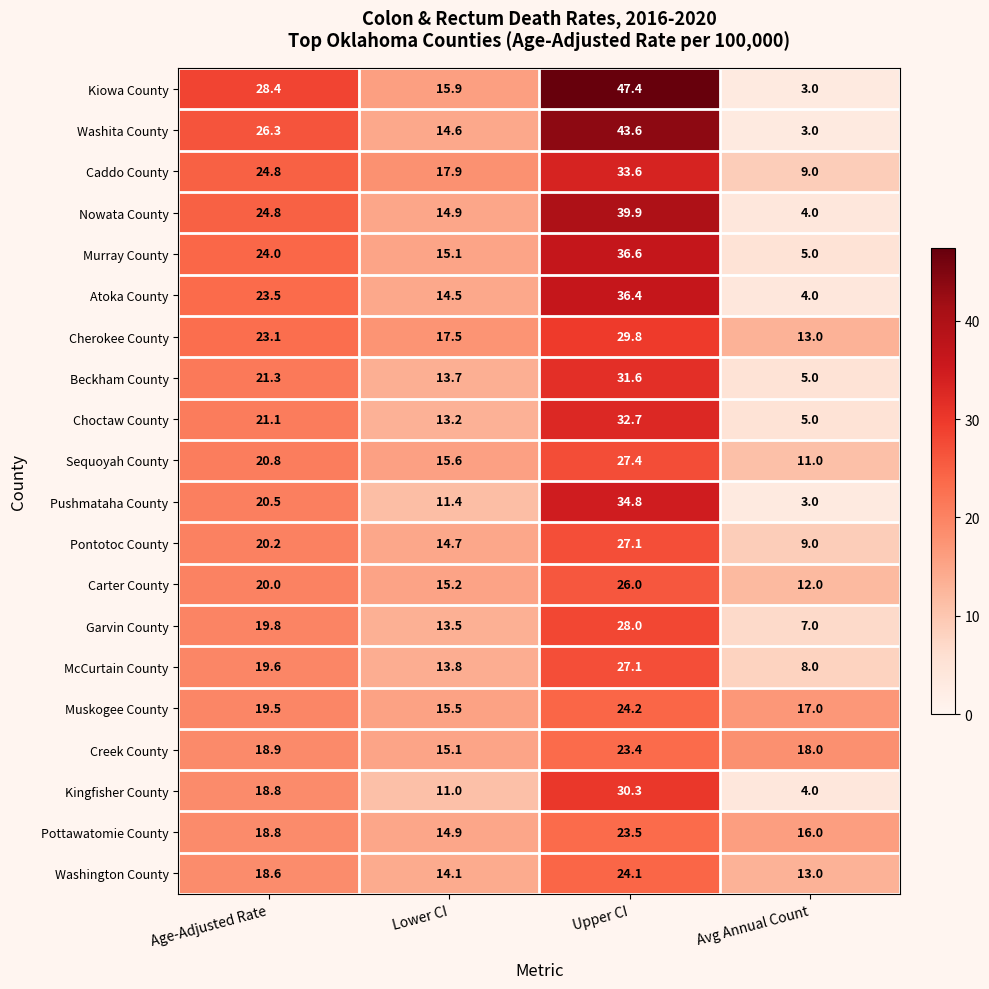

Is it true that Sequoyah County equals 11.0 at Avg Annual Count?

True